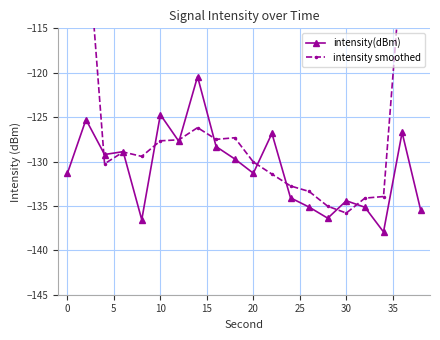

What is the difference between the second highest and minimum values in the intensity(dBm) series?

13.2